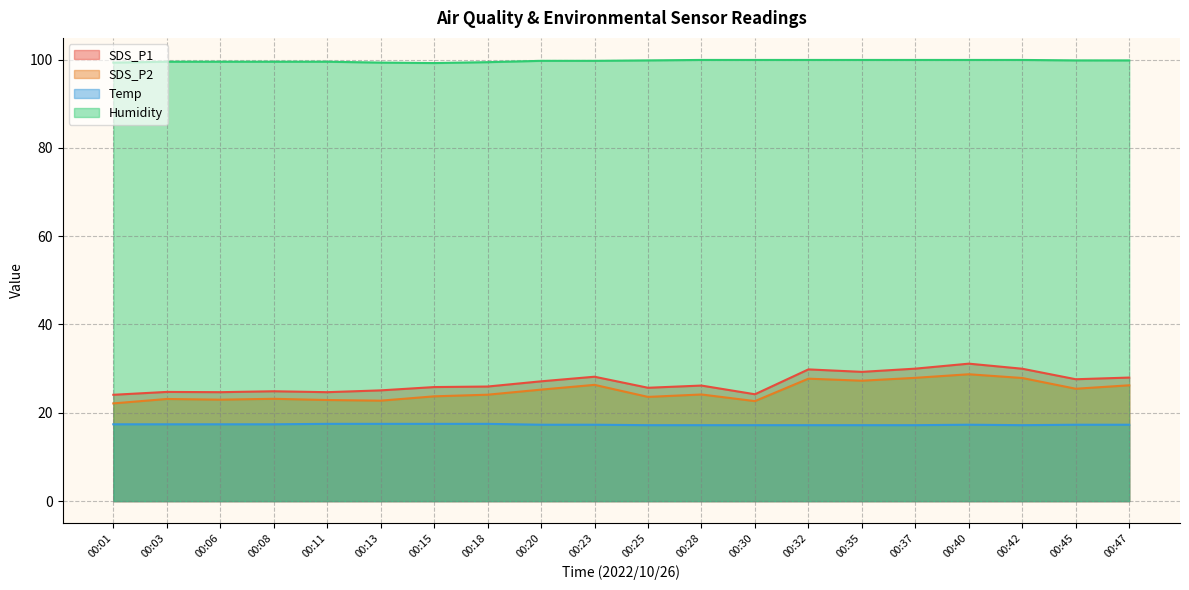

At which category is the sum across all series the highest?

00:40